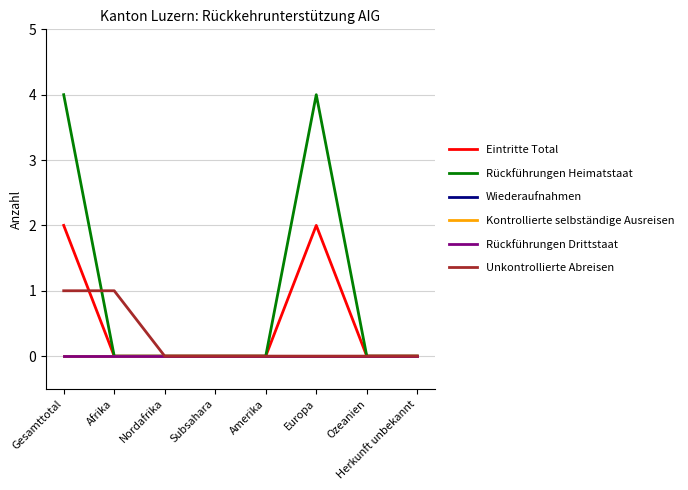

Reading left to right, what are all the values shown in this chart?

Eintritte Total: Gesamttotal=2	Afrika=0	Nordafrika=0	Subsahara=0	Amerika=0	Europa=2	Ozeanien=0	Herkunft unbekannt=0
Rückführungen Heimatstaat: Gesamttotal=4	Afrika=0	Nordafrika=0	Subsahara=0	Amerika=0	Europa=4	Ozeanien=0	Herkunft unbekannt=0
Wiederaufnahmen: Gesamttotal=0	Afrika=0	Nordafrika=0	Subsahara=0	Amerika=0	Europa=0	Ozeanien=0	Herkunft unbekannt=0
Kontrollierte selbständige Ausreisen: Gesamttotal=0	Afrika=0	Nordafrika=0	Subsahara=0	Amerika=0	Europa=0	Ozeanien=0	Herkunft unbekannt=0
Rückführungen Drittstaat: Gesamttotal=0	Afrika=0	Nordafrika=0	Subsahara=0	Amerika=0	Europa=0	Ozeanien=0	Herkunft unbekannt=0
Unkontrollierte Abreisen: Gesamttotal=1	Afrika=1	Nordafrika=0	Subsahara=0	Amerika=0	Europa=0	Ozeanien=0	Herkunft unbekannt=0